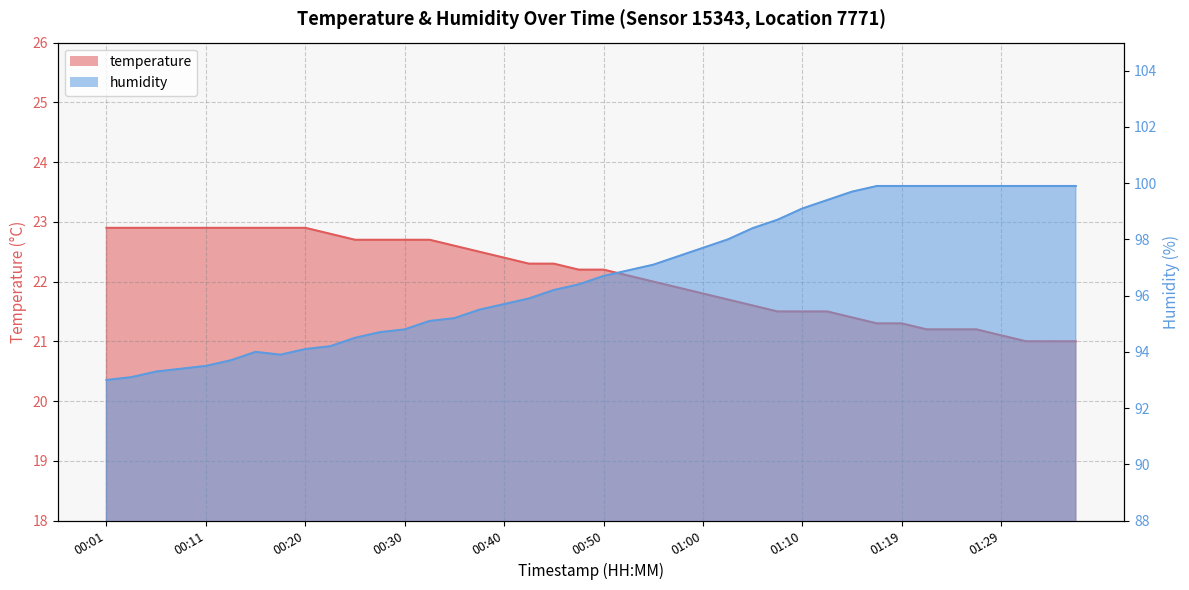

Reading left to right, extract all data points from this chart.

temperature: 00:01=22.9	00:03=22.9	00:06=22.9	00:08=22.9	00:11=22.9	00:13=22.9	00:15=22.9	00:18=22.9	00:20=22.9	00:23=22.8	00:25=22.7	00:28=22.7	00:30=22.7	00:33=22.7	00:35=22.6	00:38=22.5	00:40=22.4	00:43=22.3	00:45=22.3	00:47=22.2	00:50=22.2	00:52=22.1	00:55=22.0	00:57=21.9	01:00=21.8	01:02=21.7	01:05=21.6	01:07=21.5	01:10=21.5	01:12=21.5	01:15=21.4	01:17=21.3	01:19=21.3	01:22=21.2	01:24=21.2	01:27=21.2	01:29=21.1	01:34=21.0	01:37=21.0	01:39=21.0
humidity: 00:01=93.0	00:03=93.1	00:06=93.3	00:08=93.4	00:11=93.5	00:13=93.7	00:15=94.0	00:18=93.9	00:20=94.1	00:23=94.2	00:25=94.5	00:28=94.7	00:30=94.8	00:33=95.1	00:35=95.2	00:38=95.5	00:40=95.7	00:43=95.9	00:45=96.2	00:47=96.4	00:50=96.7	00:52=96.9	00:55=97.1	00:57=97.4	01:00=97.7	01:02=98.0	01:05=98.4	01:07=98.7	01:10=99.1	01:12=99.4	01:15=99.7	01:17=99.9	01:19=99.9	01:22=99.9	01:24=99.9	01:27=99.9	01:29=99.9	01:34=99.9	01:37=99.9	01:39=99.9